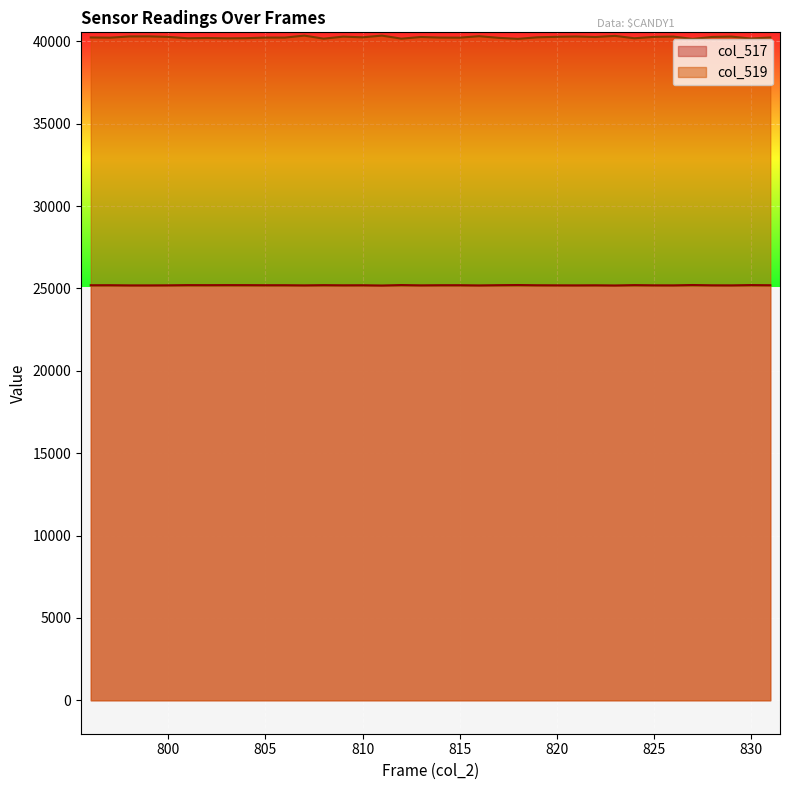

True or false: col_519 has more than 2 interior local peaks.

True